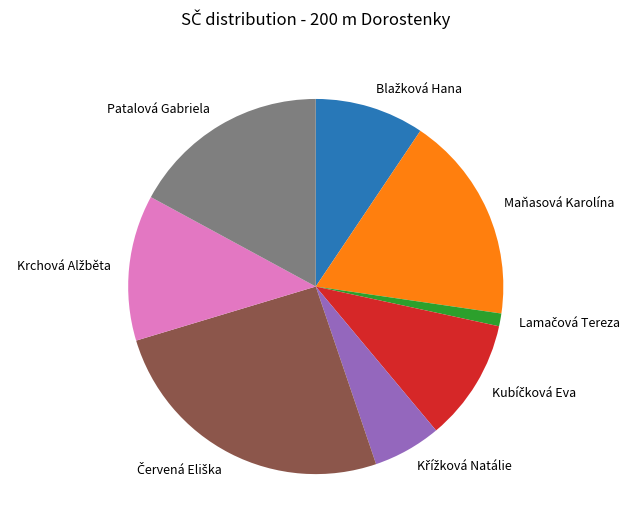

Is there any slice that represents more than half of the pie?

No